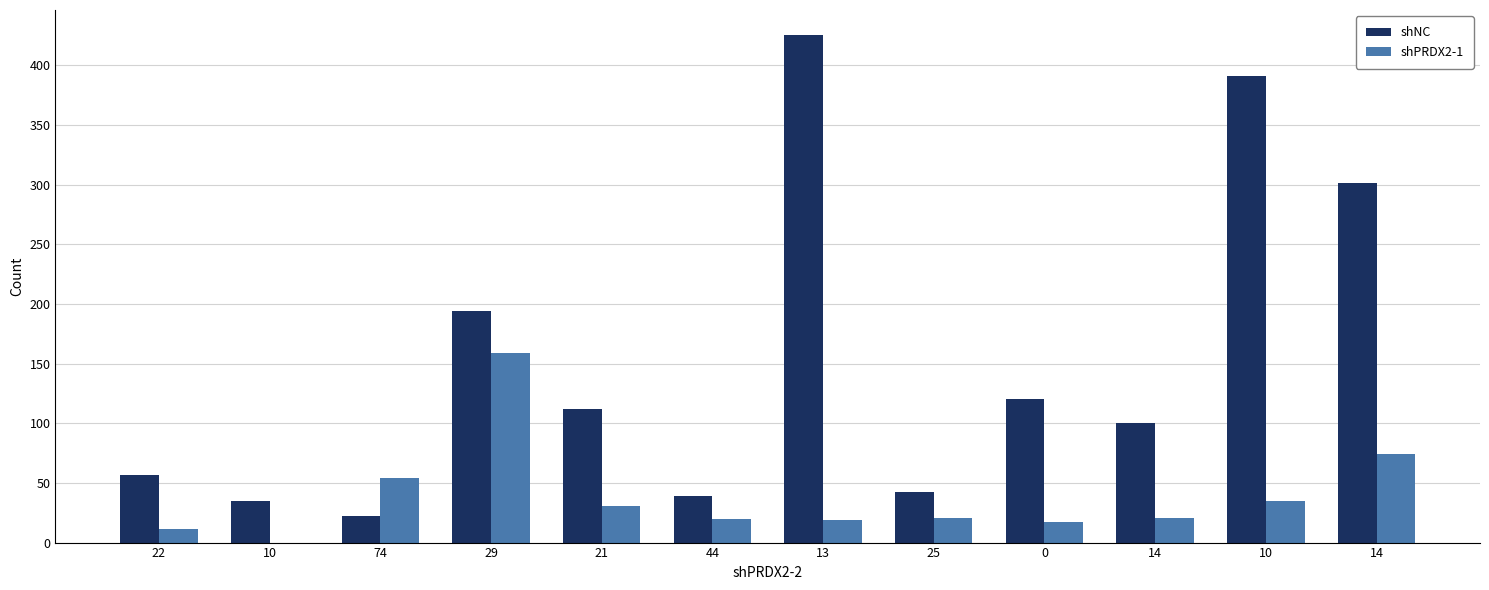

The shPRDX2-1 series shows 11 at 22. True or false?

True